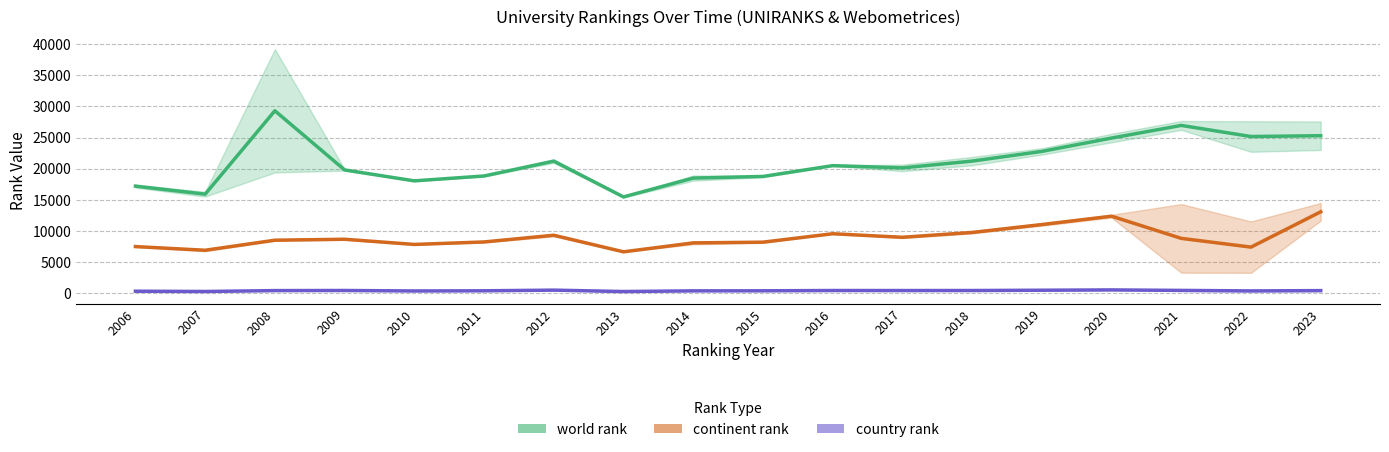

What is the maximum value for country rank?

558.5